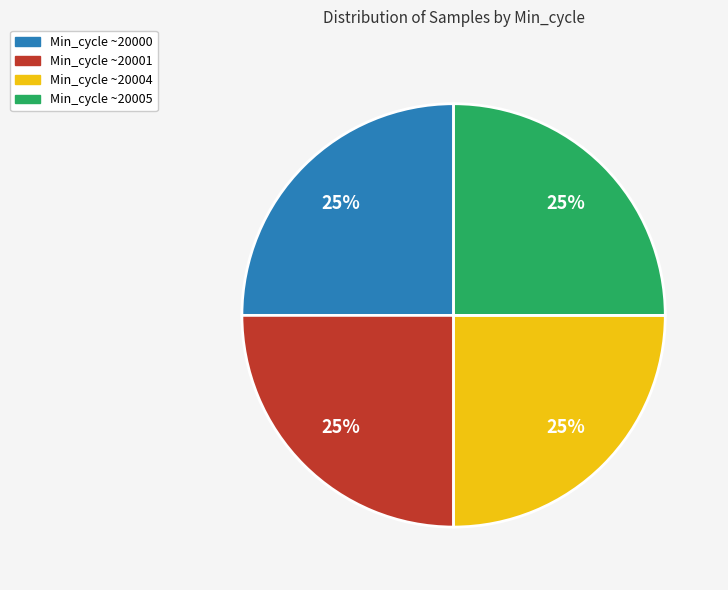

How many slices are in this pie chart?

4